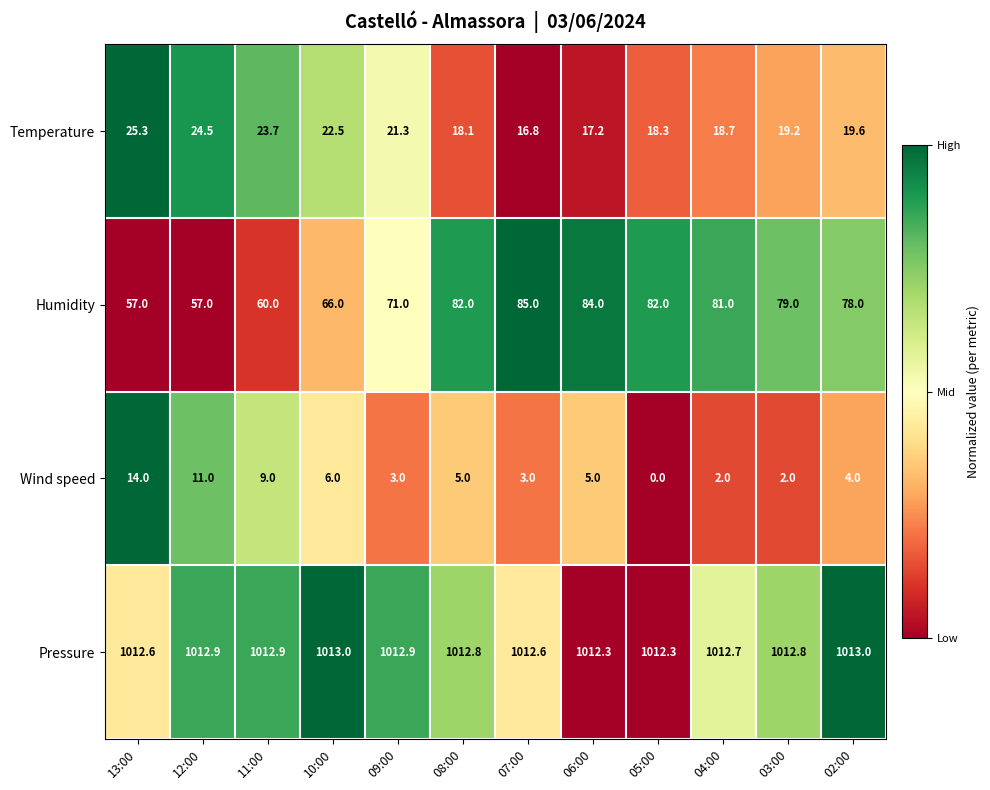

What is the sum of all Humidity values?

882.0